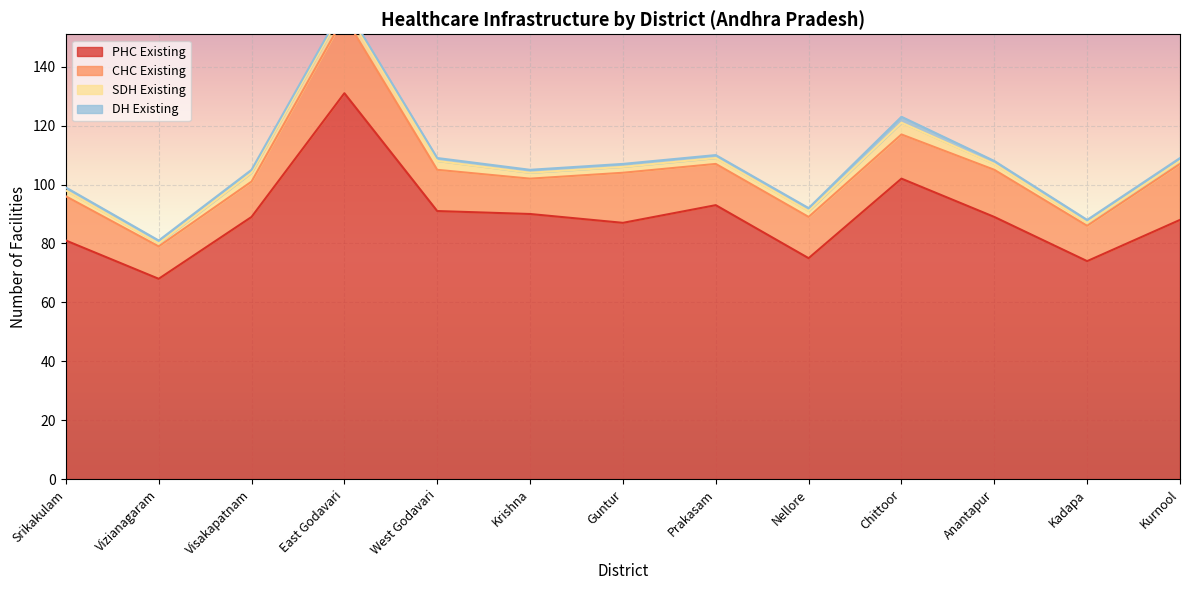

List the series in order of their peak value, highest first.

PHC Existing, CHC Existing, SDH Existing, DH Existing